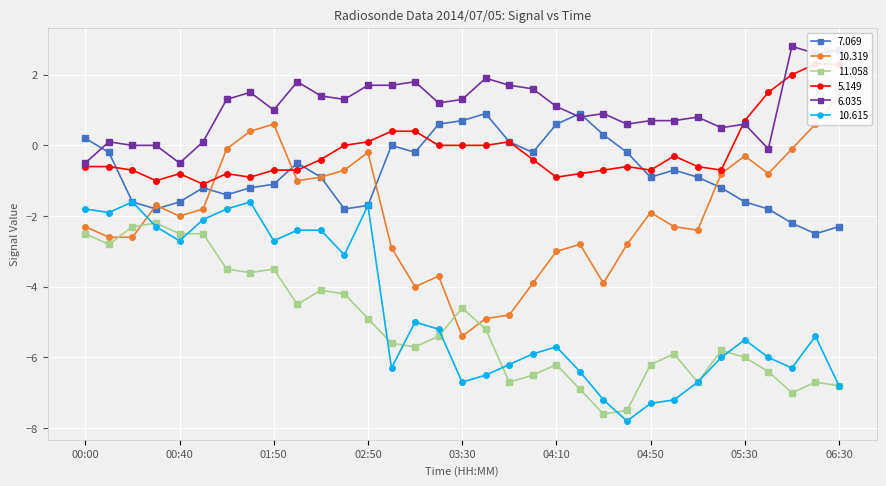

List the labels in order of 10.615 value, largest first.

00:20, 01:40, 02:50, 00:00, 01:30, 00:10, 00:50, 00:30, 02:20, 02:30, 00:40, 01:50, 02:40, 03:10, 03:20, 06:20, 05:30, 04:10, 04:00, 05:20, 05:40, 03:50, 03:00, 06:10, 04:20, 03:40, 03:30, 05:10, 06:30, 04:30, 05:00, 04:50, 04:40